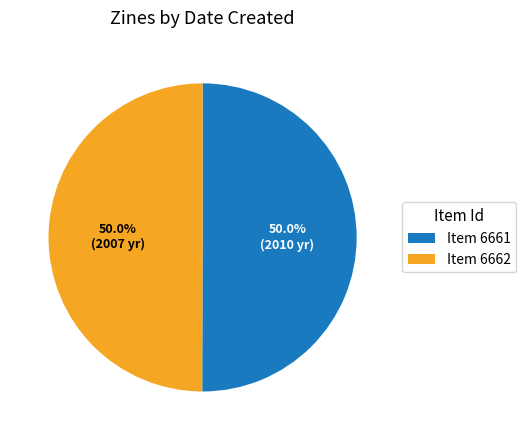

What is the ratio of the value at Item 6662 to the value at Item 6661?

1.0